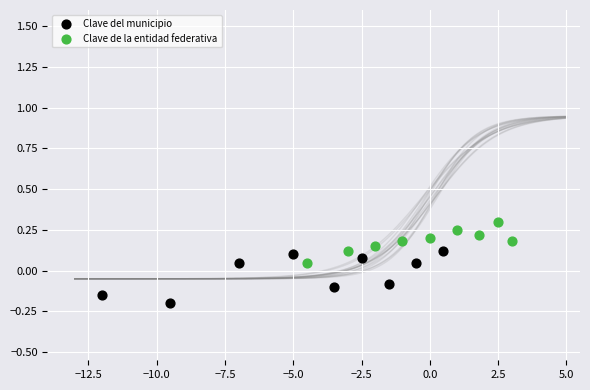

Which series reaches the minimum Y coordinate?

Clave del municipio